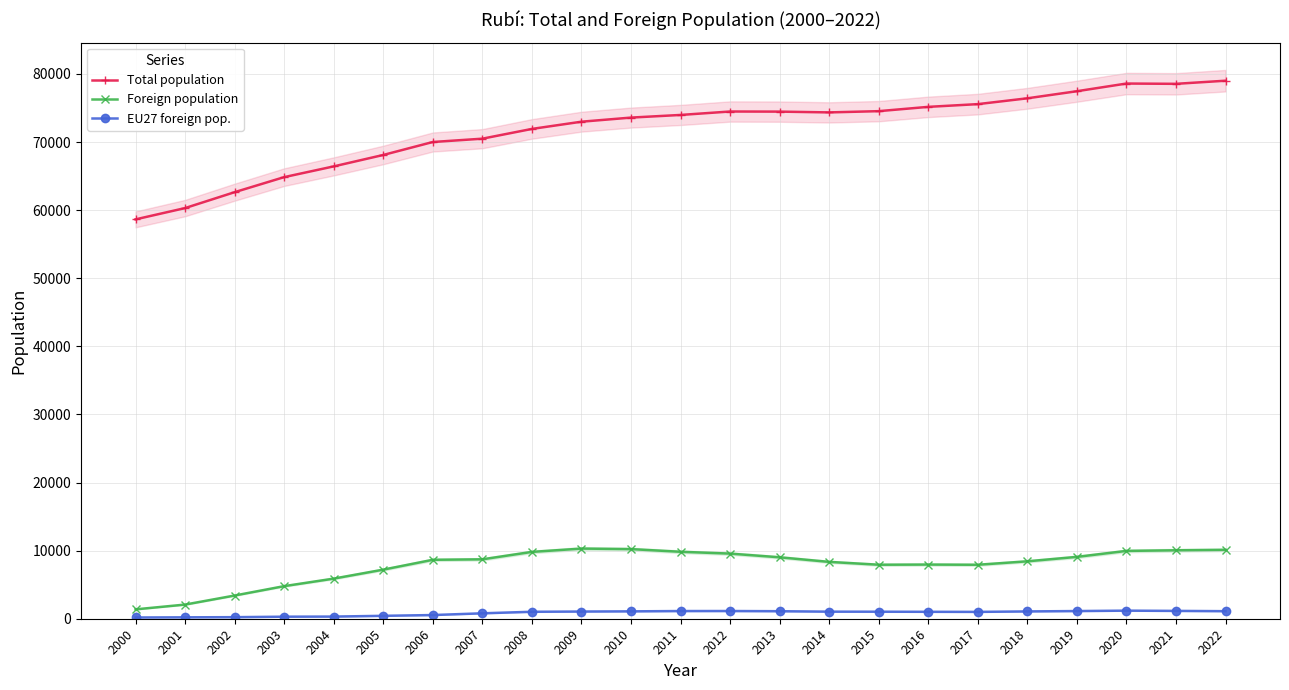

List the series in order of their peak value, lowest first.

EU27 foreign pop., Foreign population, Total population